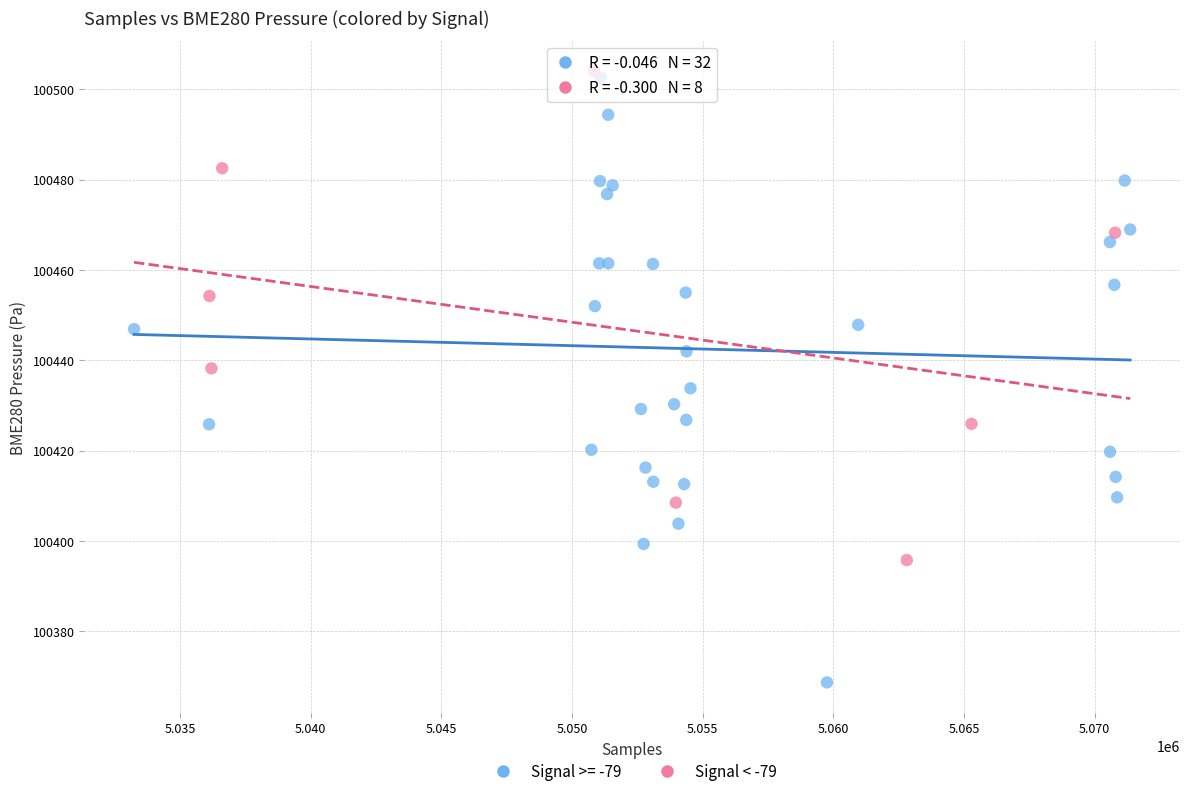

Which series contains the lowest Y value?

Signal >= -79